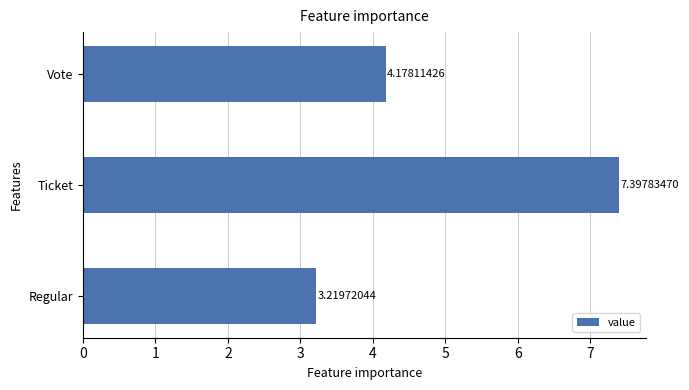

How many data points are less than 4?

1